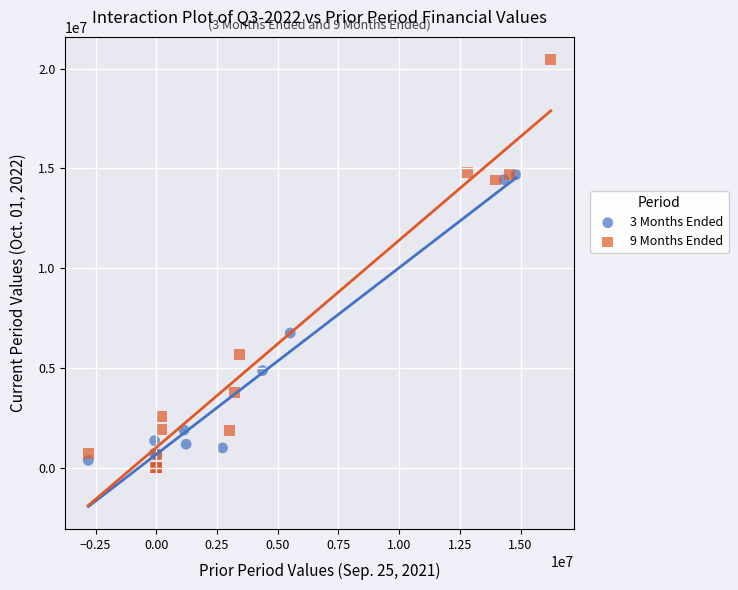

What are all the series names shown in the legend?

3 Months Ended, 9 Months Ended